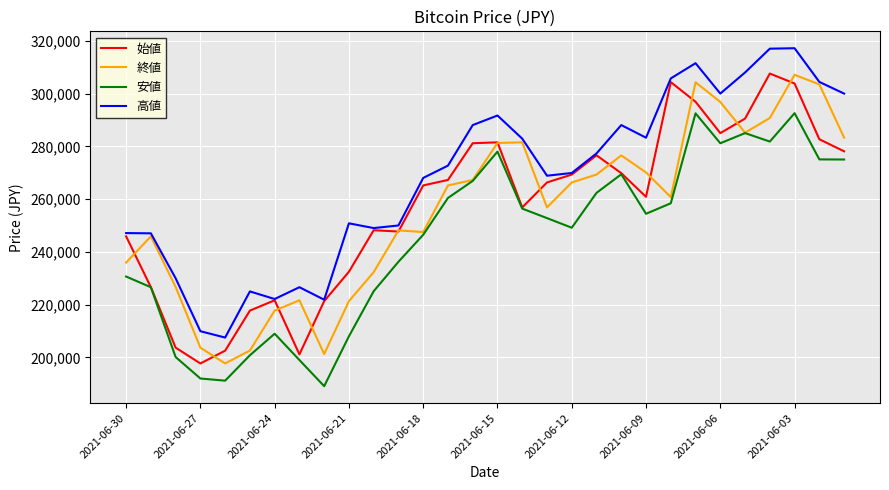

How many distinct data groups are displayed?

4